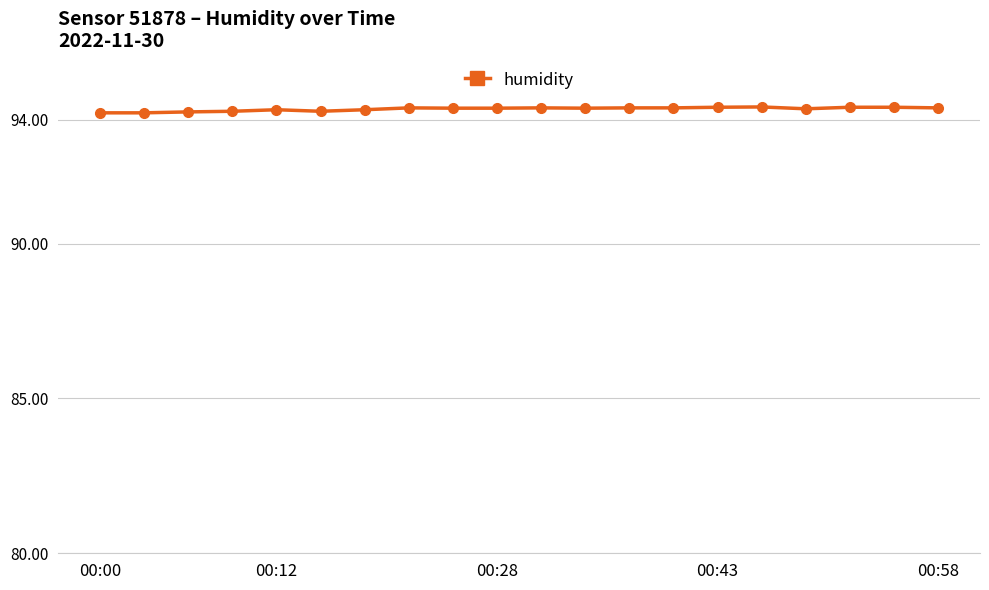

What is the value of the 4th point from the left?

94.3